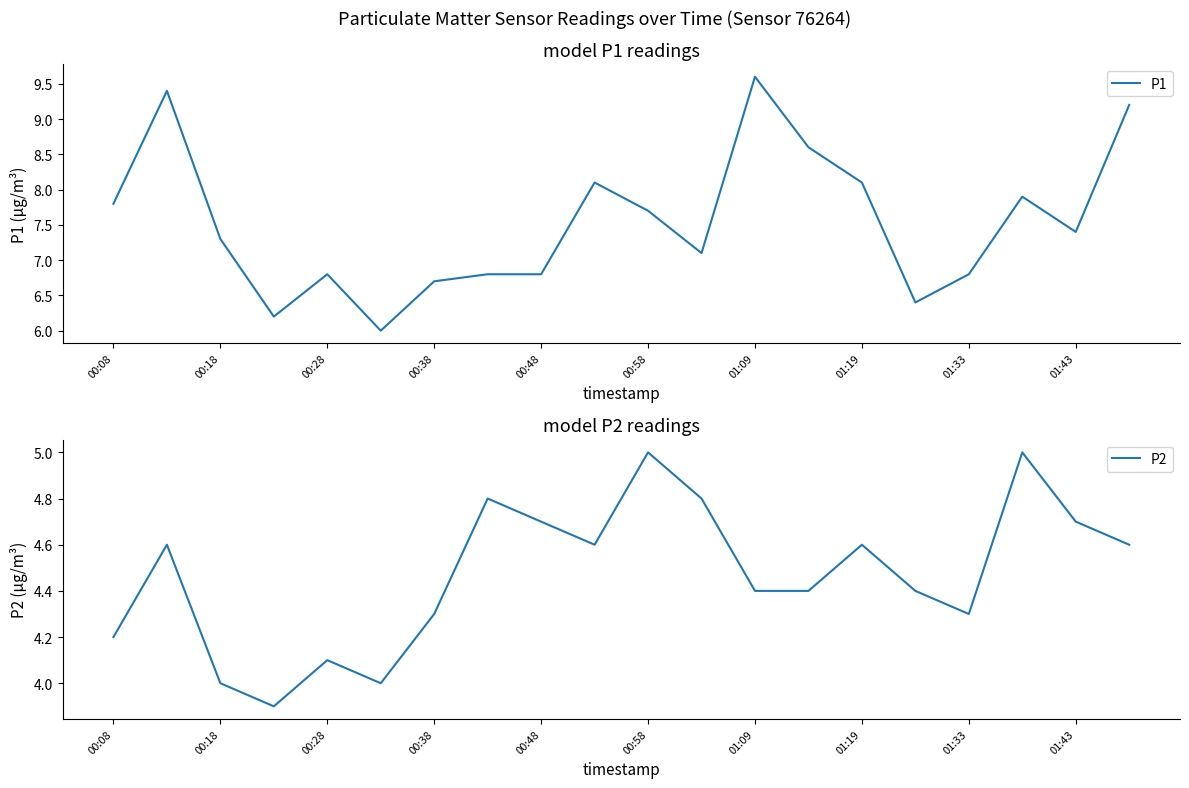

The value of P1 at 00:48 is 3.9. True or false?

False